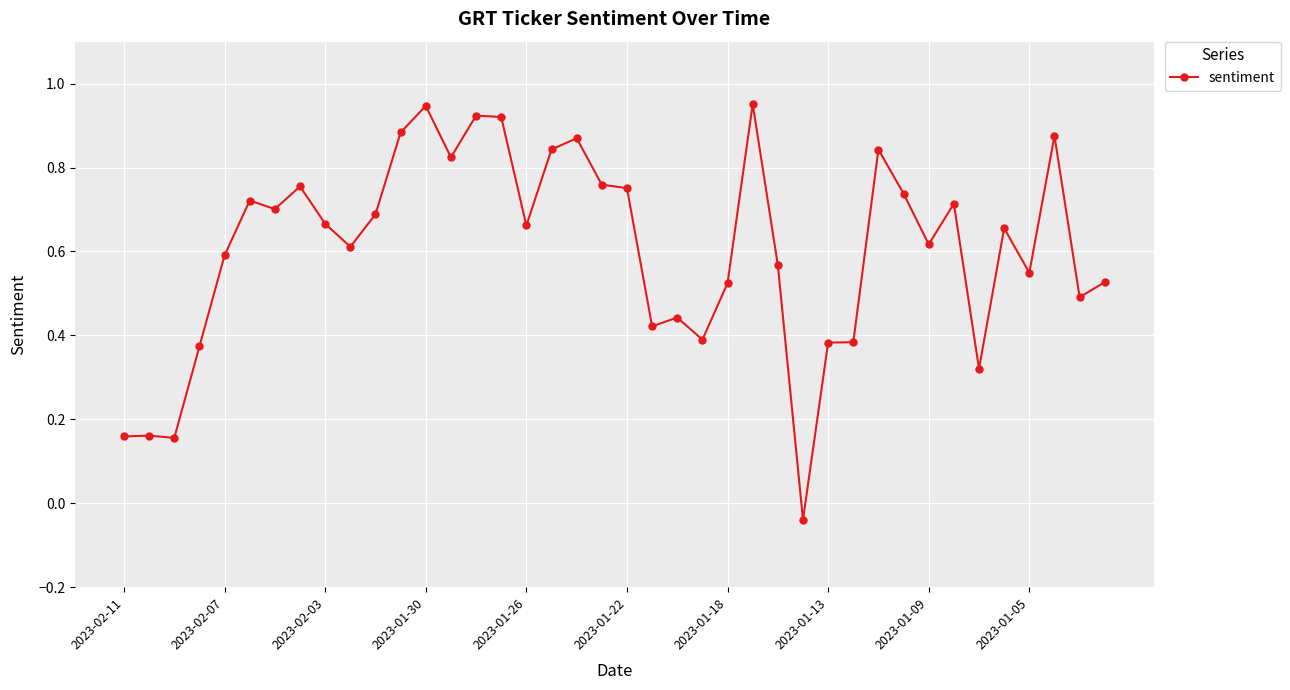

What is the sum of all values?

24.3